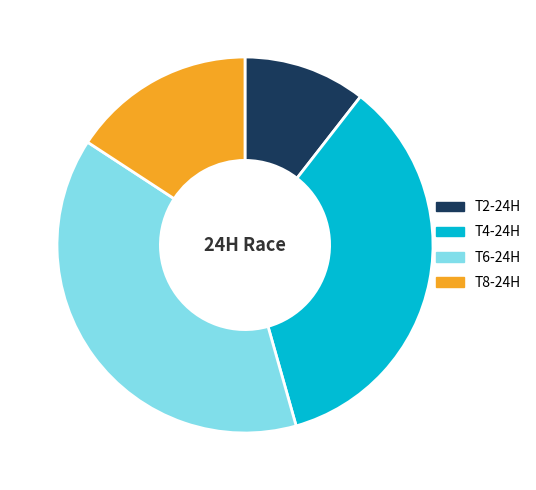

Which category has the smallest portion of the pie?

T2-24H